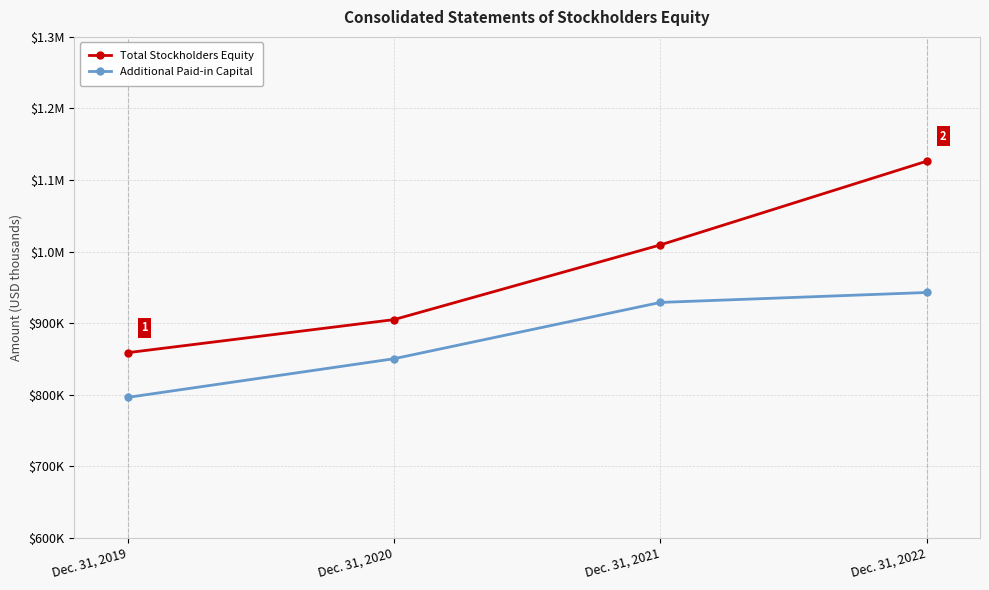

True or false: Additional Paid-in Capital and Total Stockholders Equity cross at least once.

False